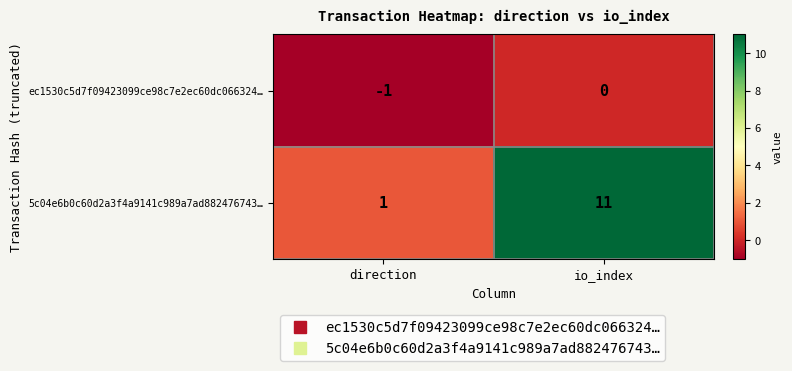

At which label is 5c04e6b0c60d2a3f4a9141c989a7ad882476743… closest to 6?

direction